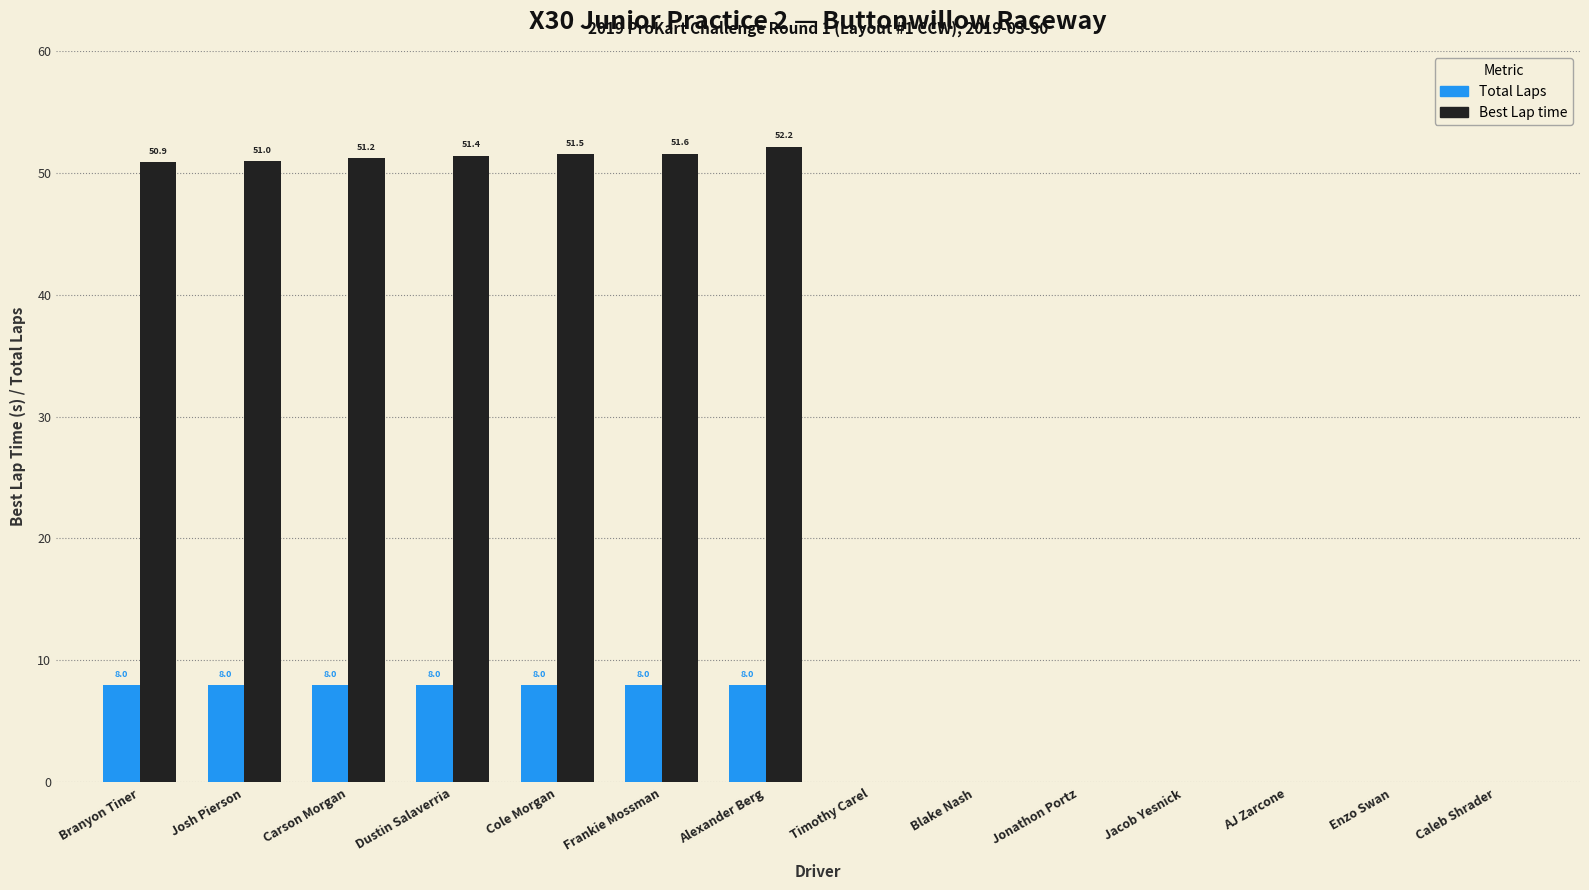

Reading left to right, transcribe all the data shown in this chart.

Total Laps: Branyon Tiner=8.0	Josh Pierson=8.0	Carson Morgan=8.0	Dustin Salaverria=8.0	Cole Morgan=8.0	Frankie Mossman=8.0	Alexander Berg=8.0	Timothy Carel=0.0	Blake Nash=0.0	Jonathon Portz=0.0	Jacob Yesnick=0.0	AJ Zarcone=0.0	Enzo Swan=0.0	Caleb Shrader=0.0
Best Lap time: Branyon Tiner=50.9	Josh Pierson=51.0	Carson Morgan=51.2	Dustin Salaverria=51.4	Cole Morgan=51.5	Frankie Mossman=51.6	Alexander Berg=52.2	Timothy Carel=0.0	Blake Nash=0.0	Jonathon Portz=0.0	Jacob Yesnick=0.0	AJ Zarcone=0.0	Enzo Swan=0.0	Caleb Shrader=0.0